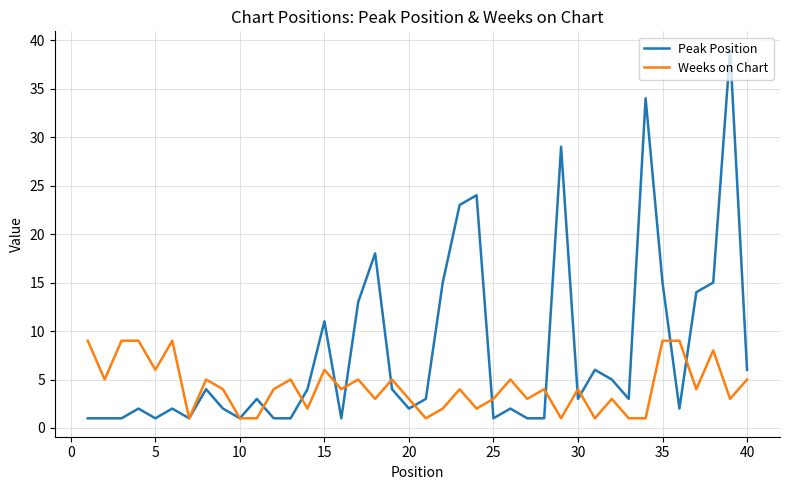

Reading left to right, list all the values displayed in this chart.

Peak Position: 1	1	1	2	1	2	1	4	2	1	3	1	1	4	11	1	13	18	4	2	3	15	23	24	1	2	1	1	29	3	6	5	3	34	15	2	14	15	39	6
Weeks on Chart: 9	5	9	9	6	9	1	5	4	1	1	4	5	2	6	4	5	3	5	3	1	2	4	2	3	5	3	4	1	4	1	3	1	1	9	9	4	8	3	5